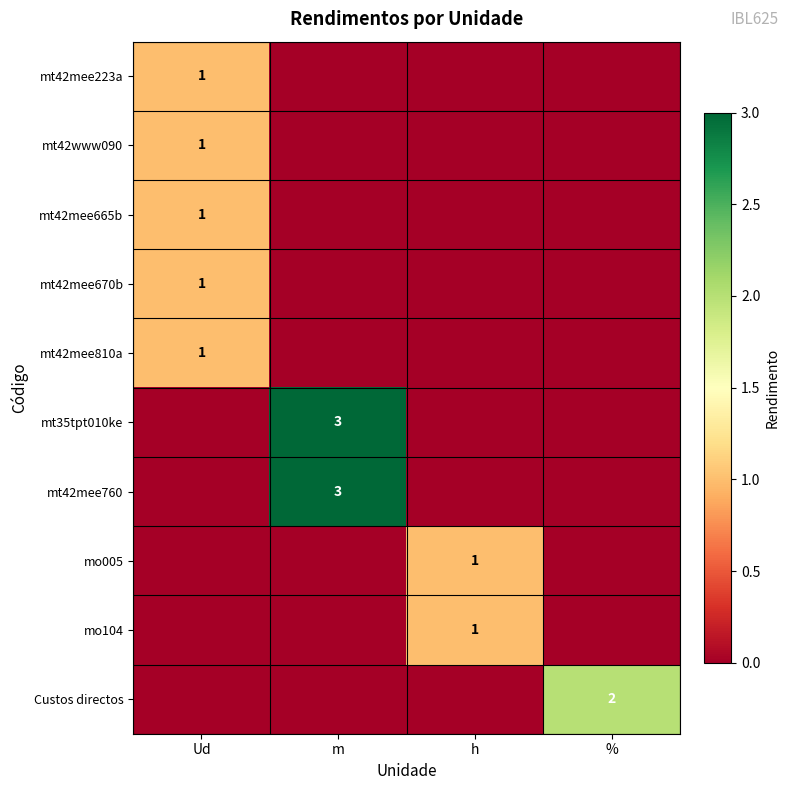

True or false: mt42mee810a has a value of 1 at Ud.

True